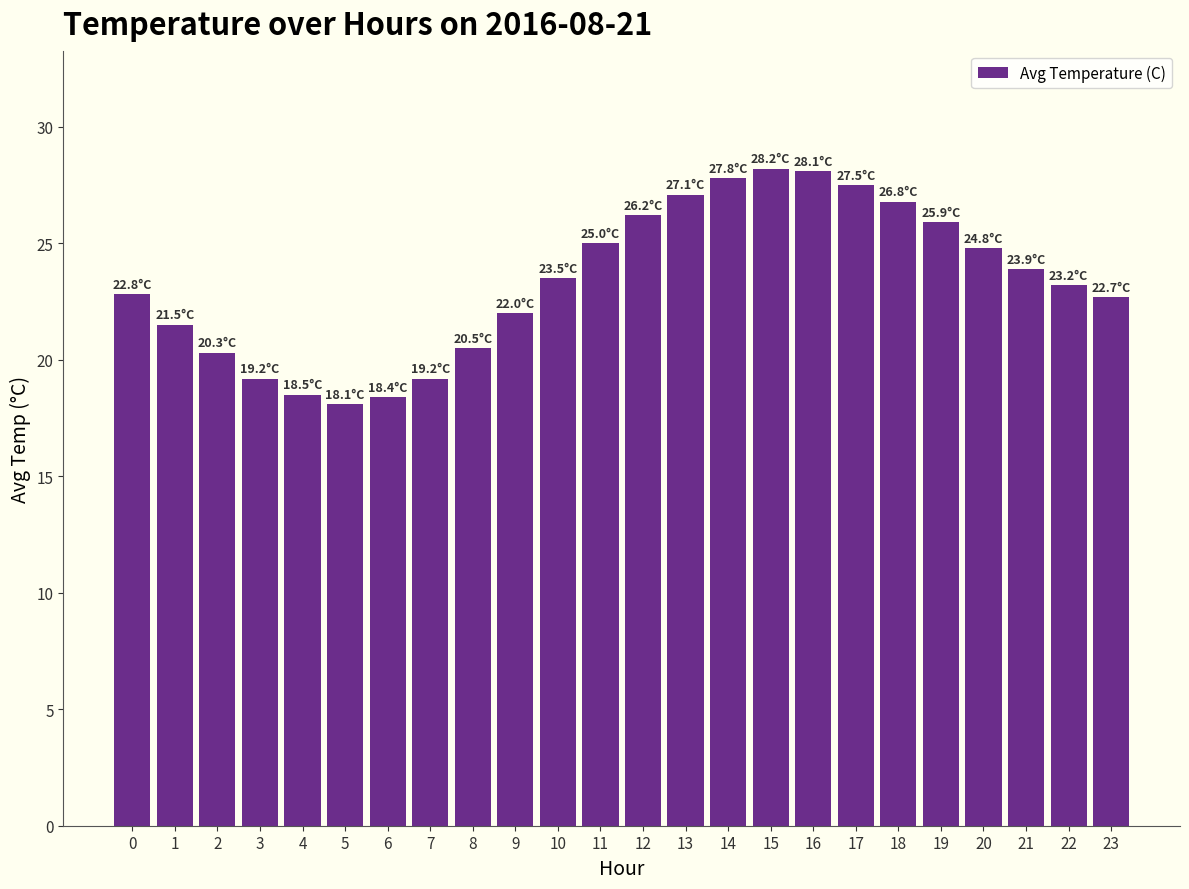

Are the bars horizontal?

No